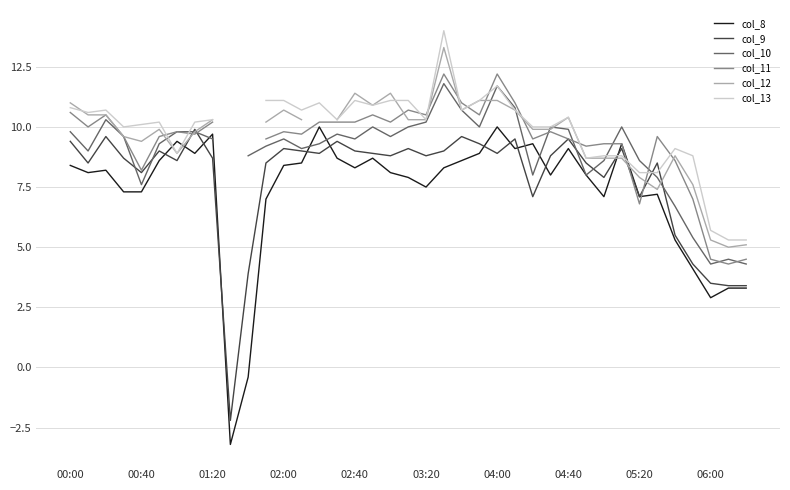

At how many categories does at least one series exceed 6?

35